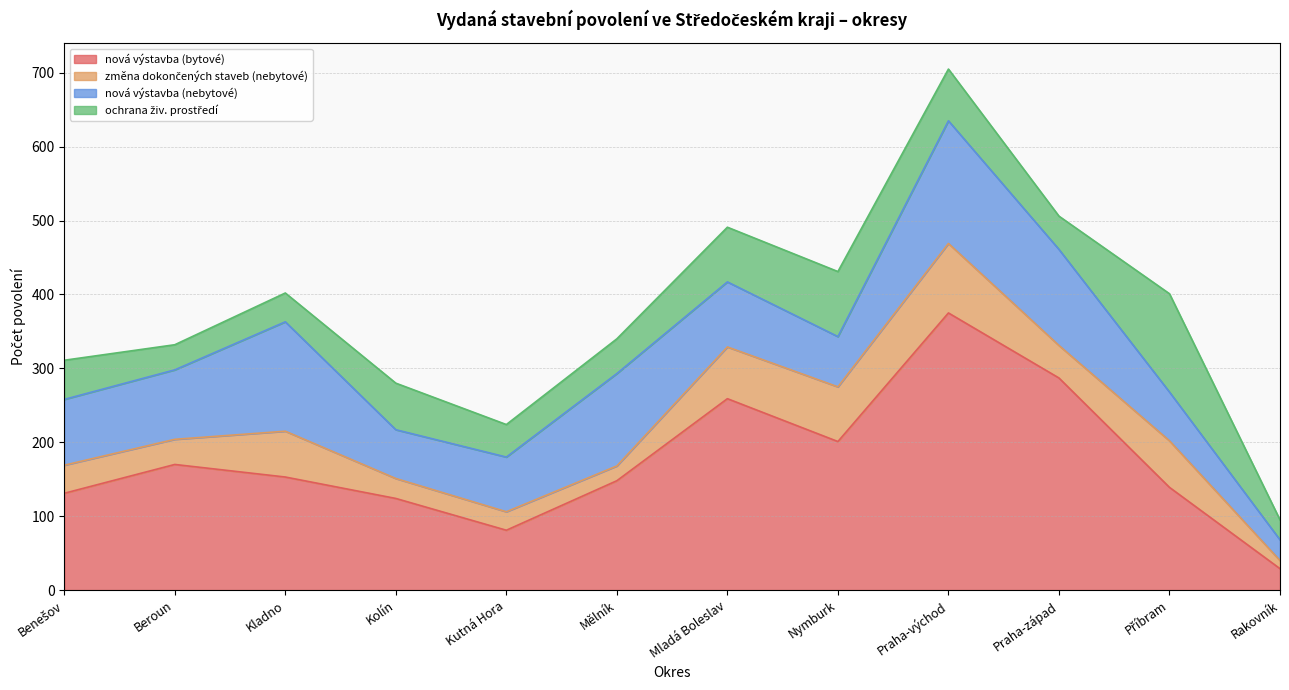

True or false: ochrana živ. prostředí has more than 0 interior local peaks.

True